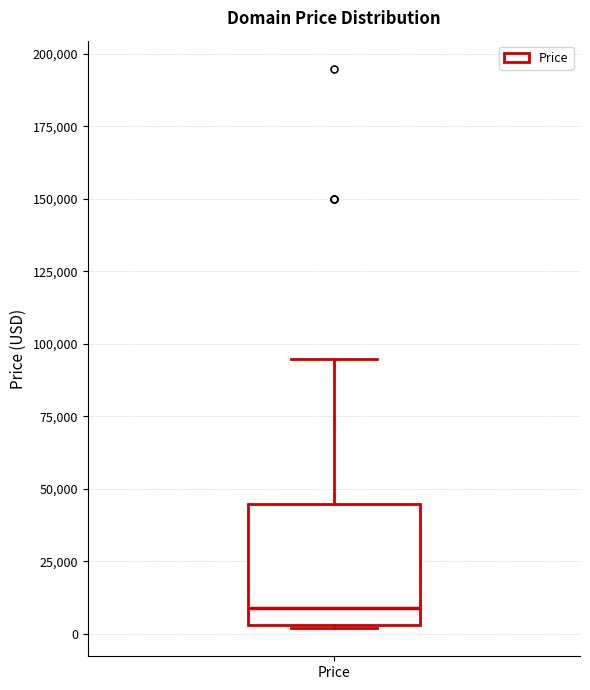

Where does the median line of the box for Price sit on the y-axis? The values are not printed on the chart, so give them approximately, as read against the axis.

10000